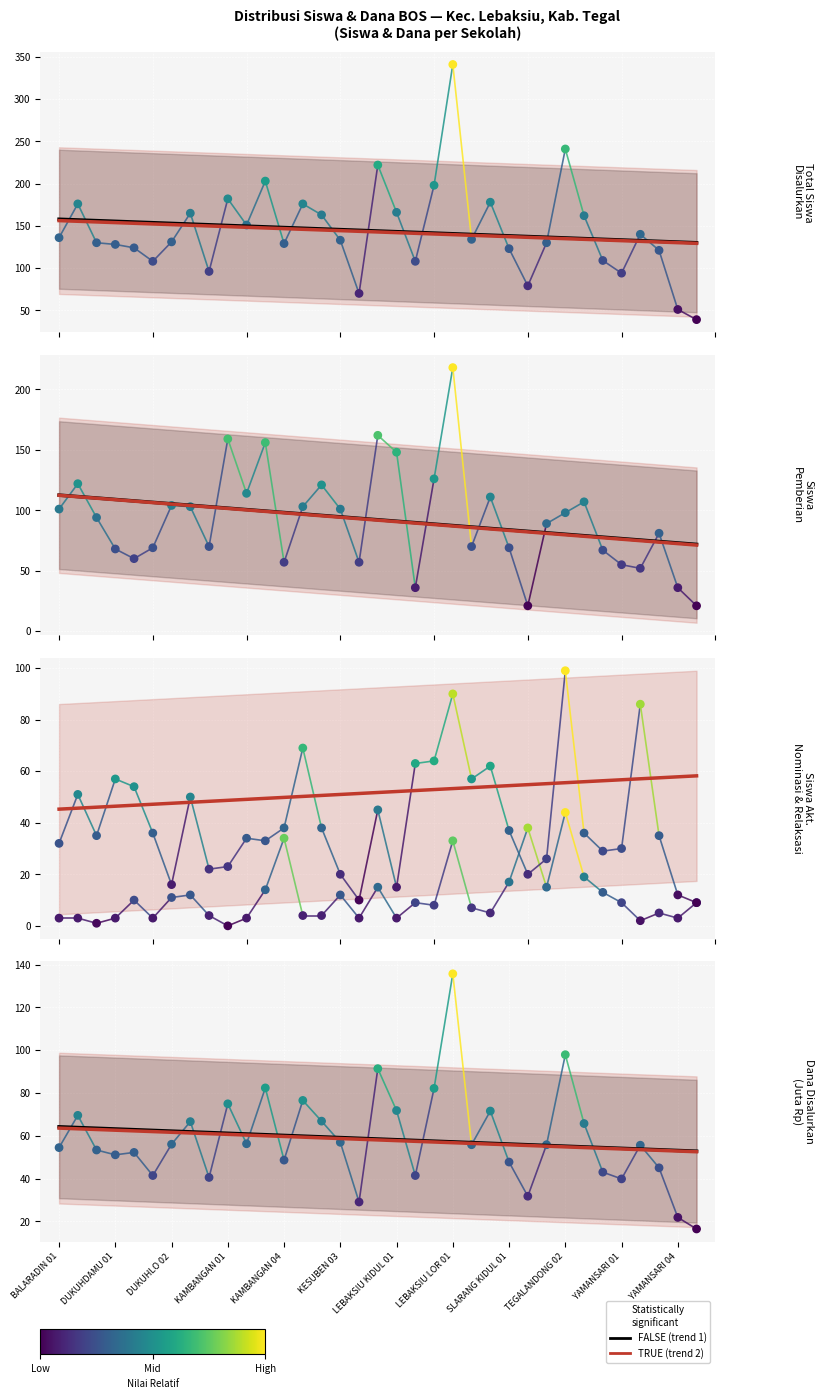

Is the value of Relaksasi at 23 greater than the value of Siswa Pemberian at SLARANG KIDUL 01?

No